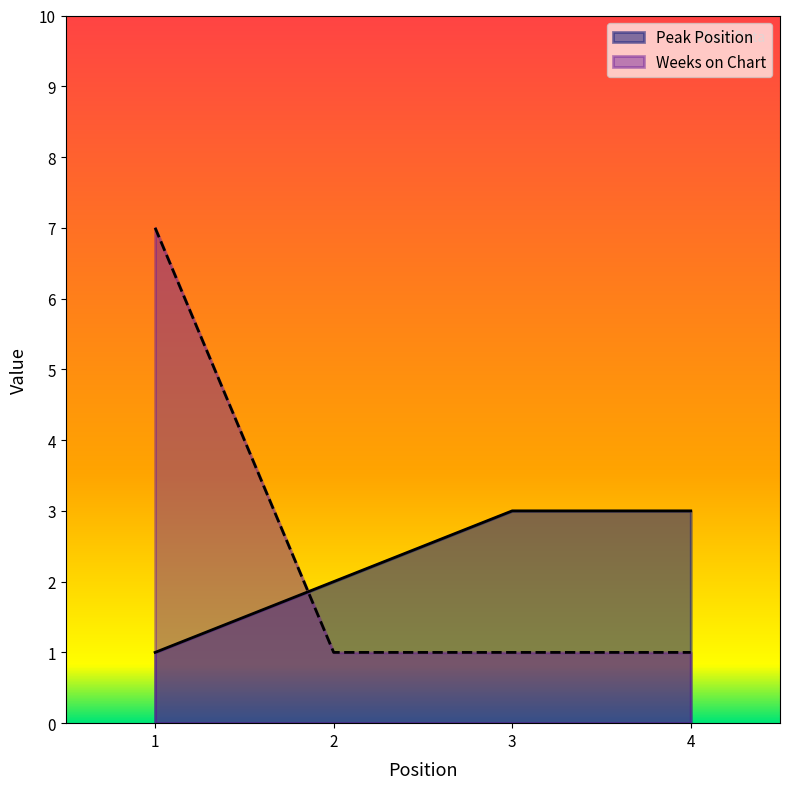

Between 4 and 3, which is larger?

4